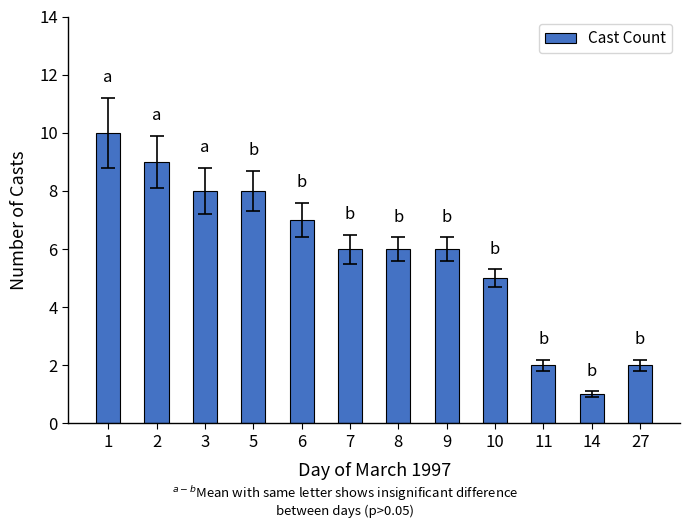

What is the value of the 11th bar from the left?

1